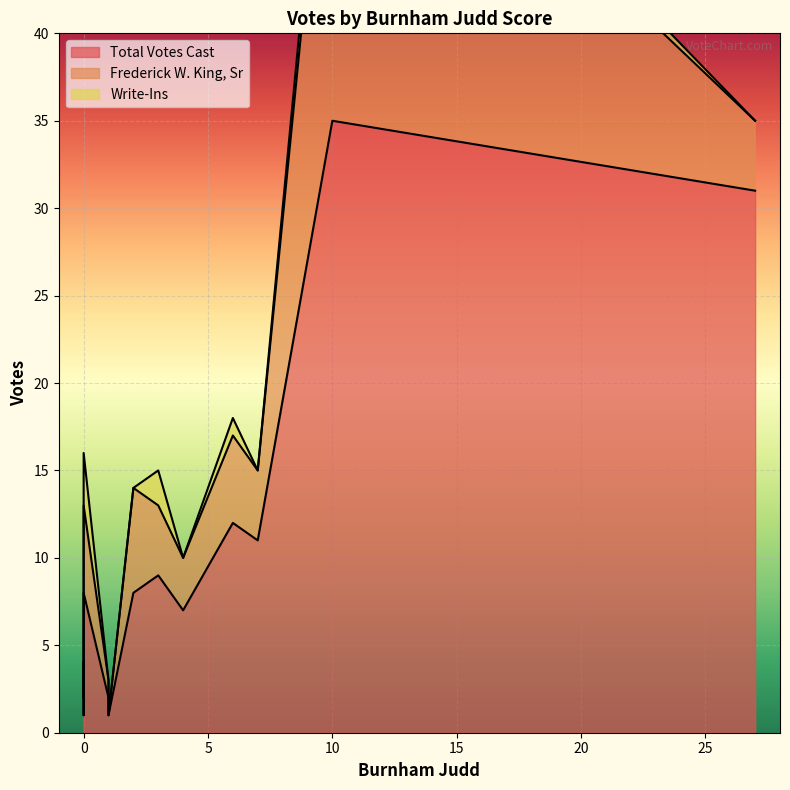

How many lines are shown in the chart?

3